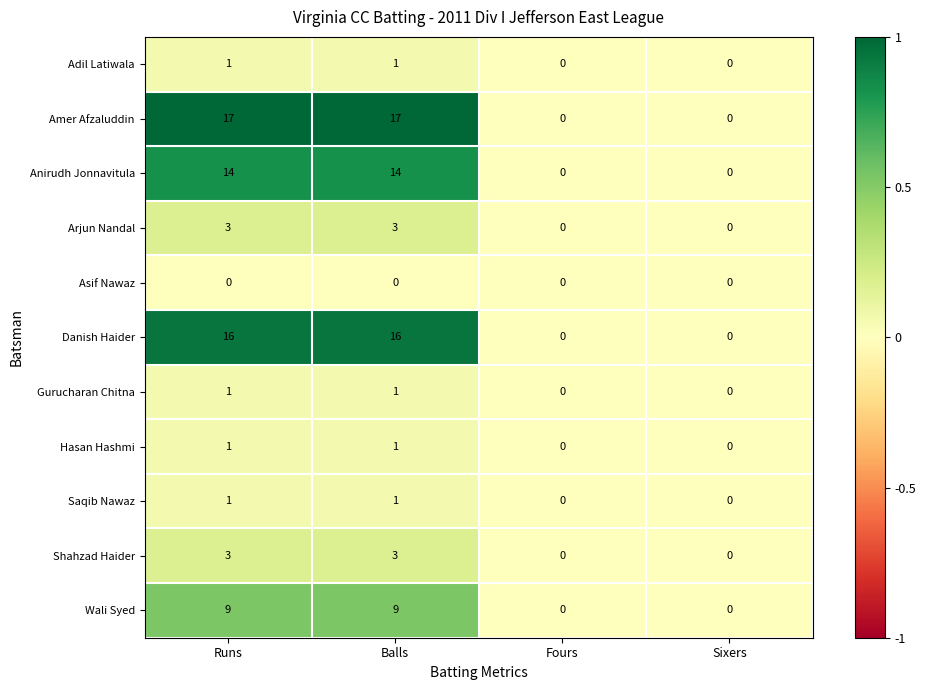

Count the Wali Syed values in the range 0 to 9.

4